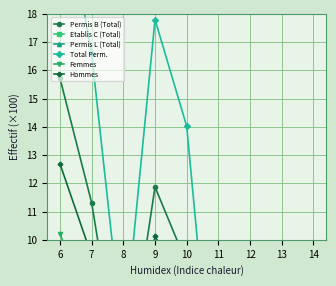

Does the chart display data point markers on the line(s)?

Yes